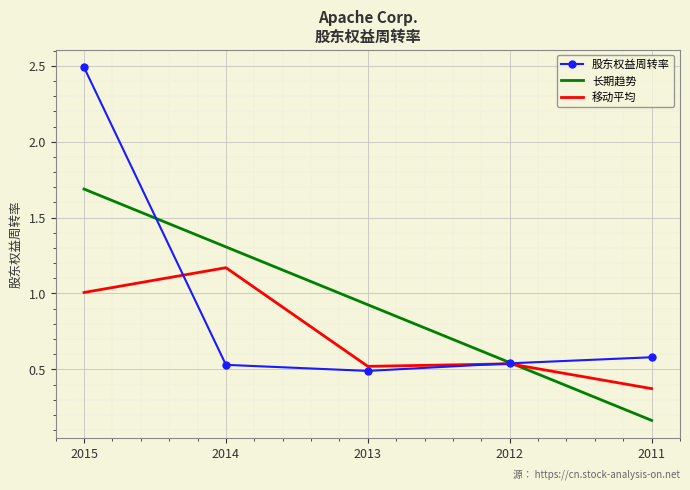

Is this an area chart (filled region under the line)?

No